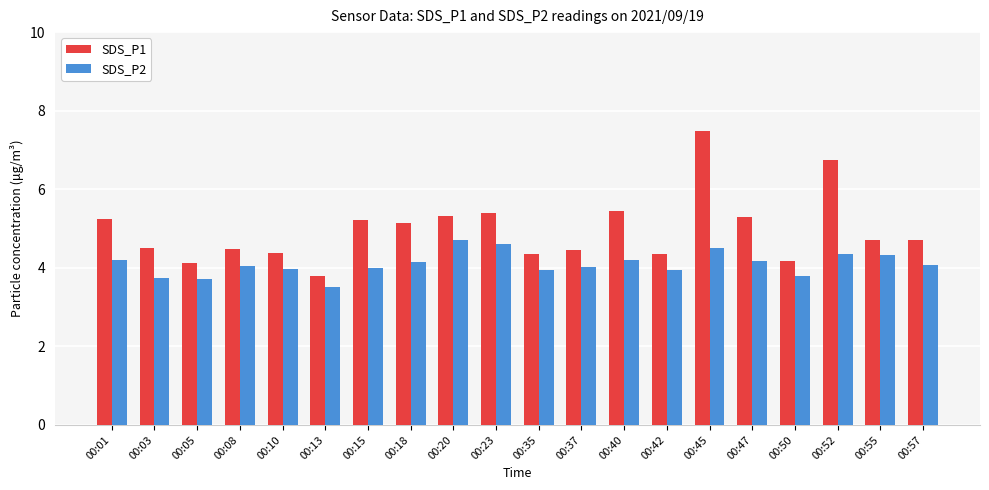

What is the average value of the SDS_P1 series?

5.0